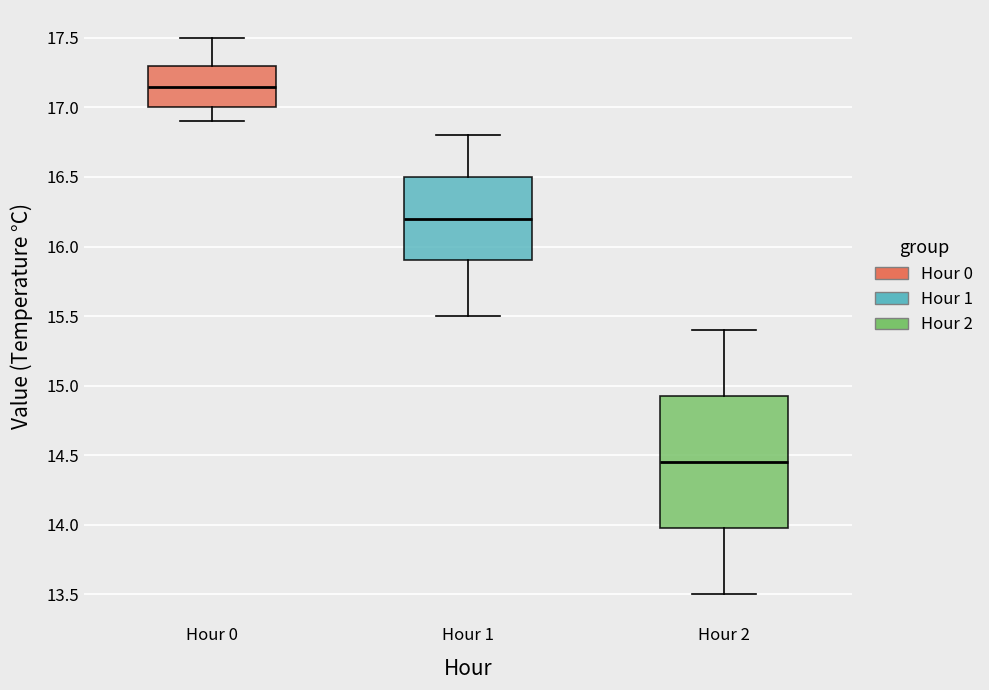

Where does the median line of the box for Hour 0 sit on the y-axis? The values are not printed on the chart, so give them approximately, as read against the axis.

17.15